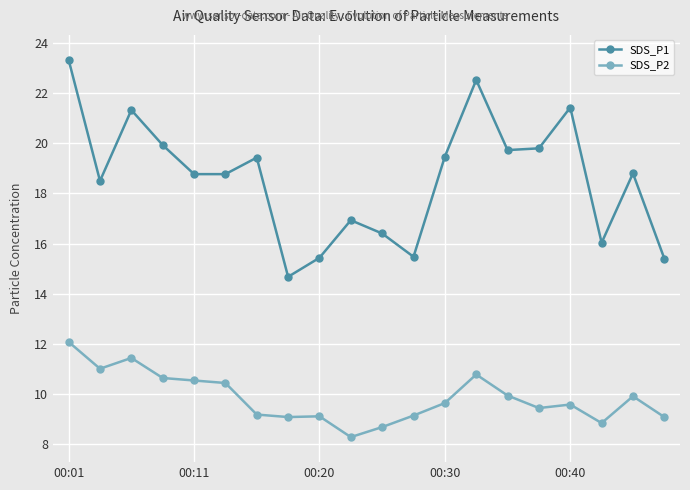

What is the value of the SDS_P2 point at the 15th from the left?

9.9